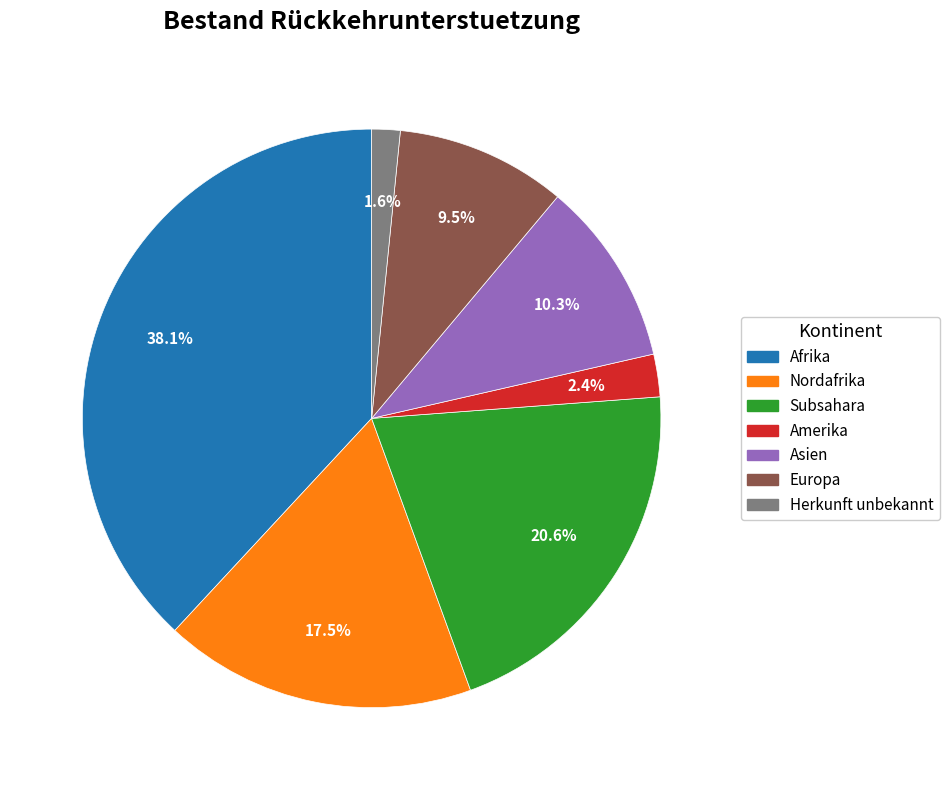

To the nearest percent, what is the combined percentage of Amerika and Asien?

13%